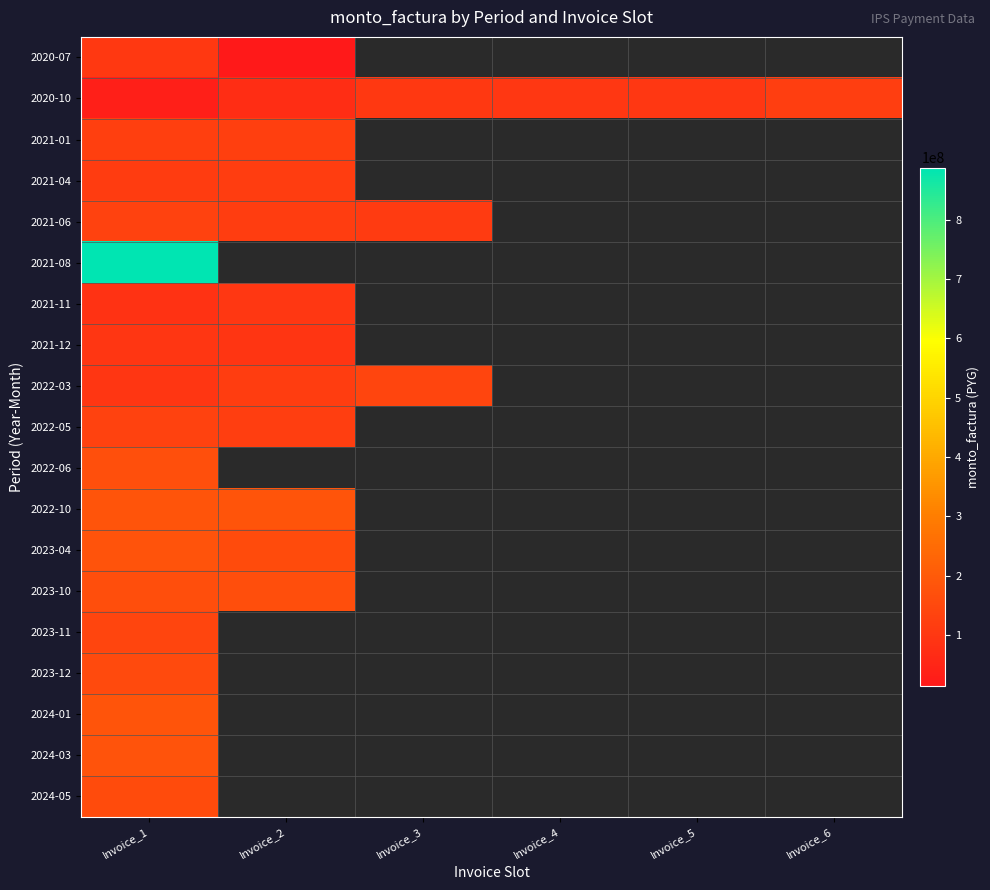

At Invoice_2, list the series in order from smallest to largest.

2021-08, 2022-06, 2023-11, 2023-12, 2024-01, 2024-03, 2024-05, 2020-07, 2020-10, 2021-12, 2021-11, 2021-04, 2021-06, 2022-03, 2022-05, 2021-01, 2023-04, 2023-10, 2022-10